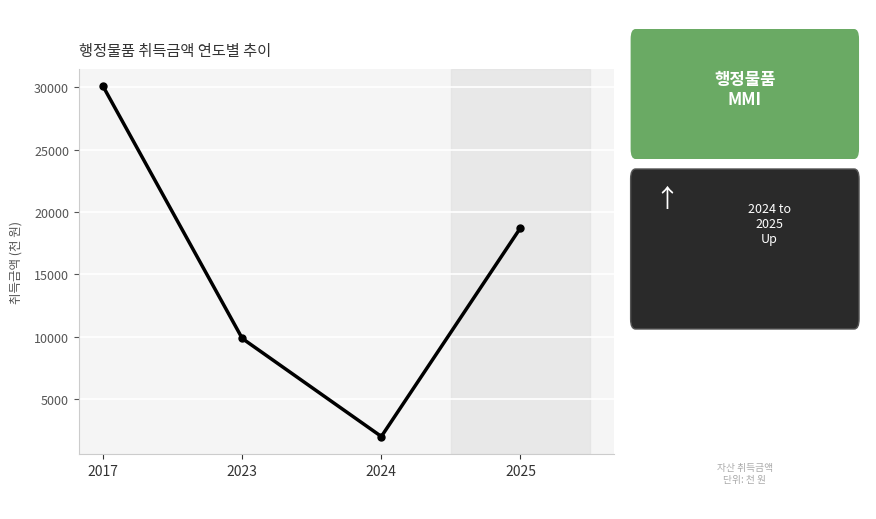

What is the average value?

15150.8